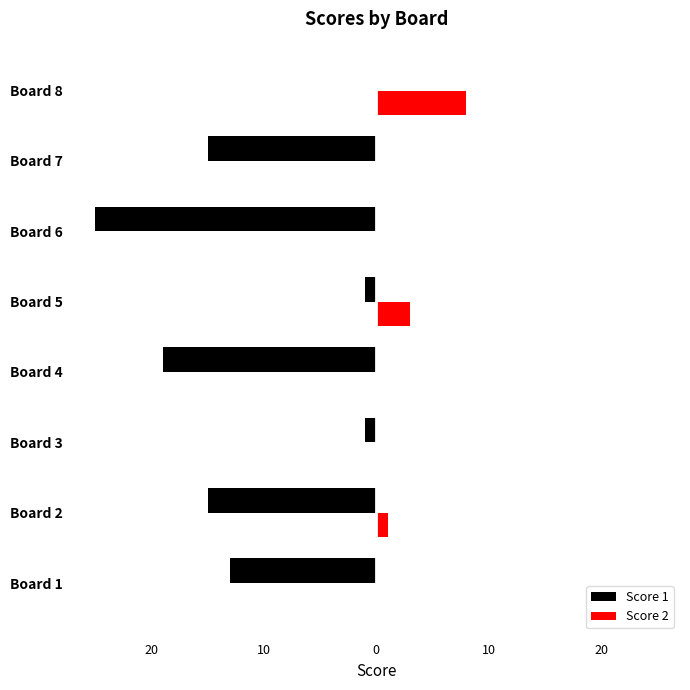

What are all the series names shown in the legend?

Score 1, Score 2